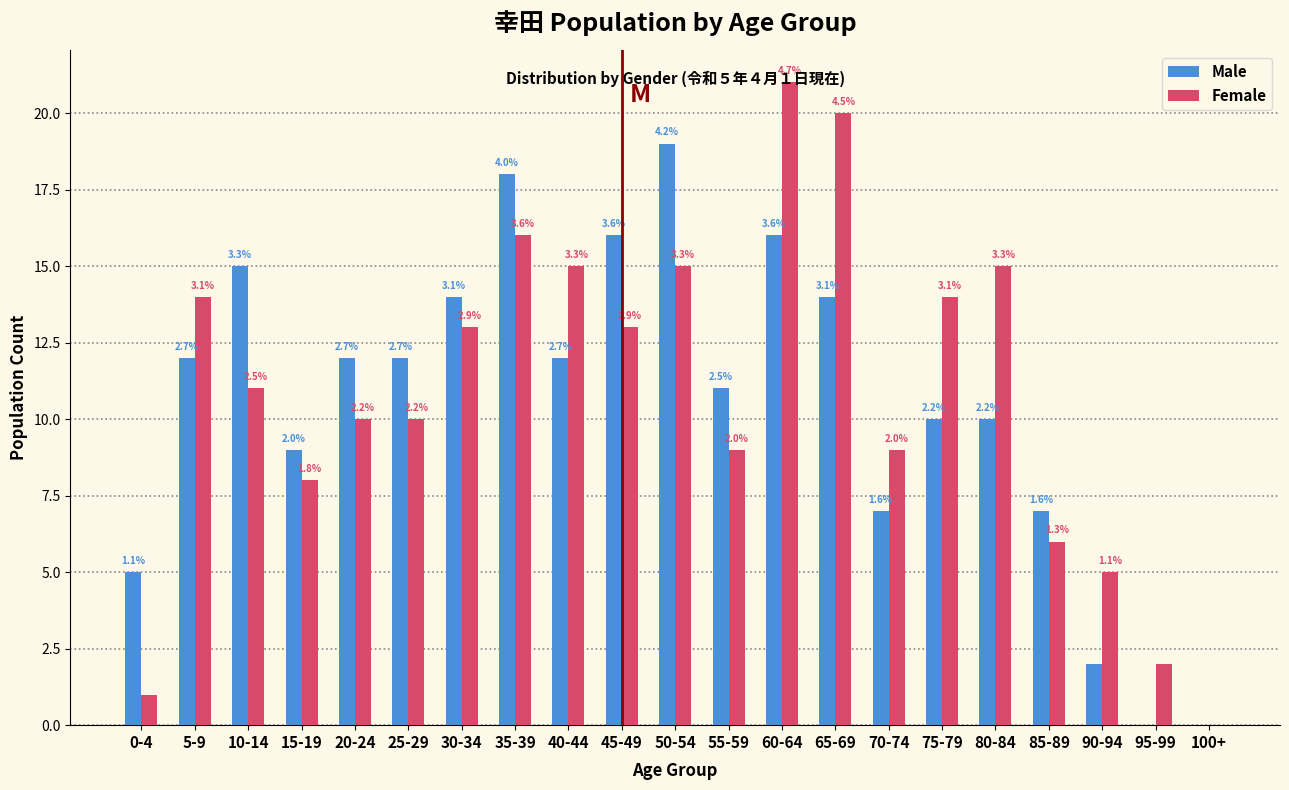

What are all the series names shown in the legend?

Male, Female